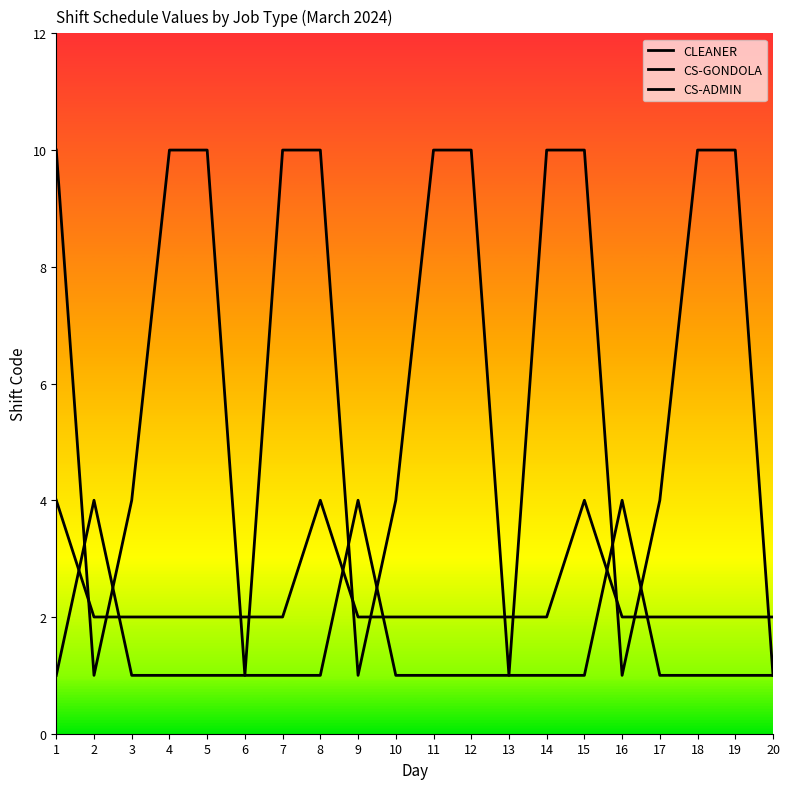

Rank the series by their average value, from lowest to highest.

CS-GONDOLA, CLEANER, CS-ADMIN